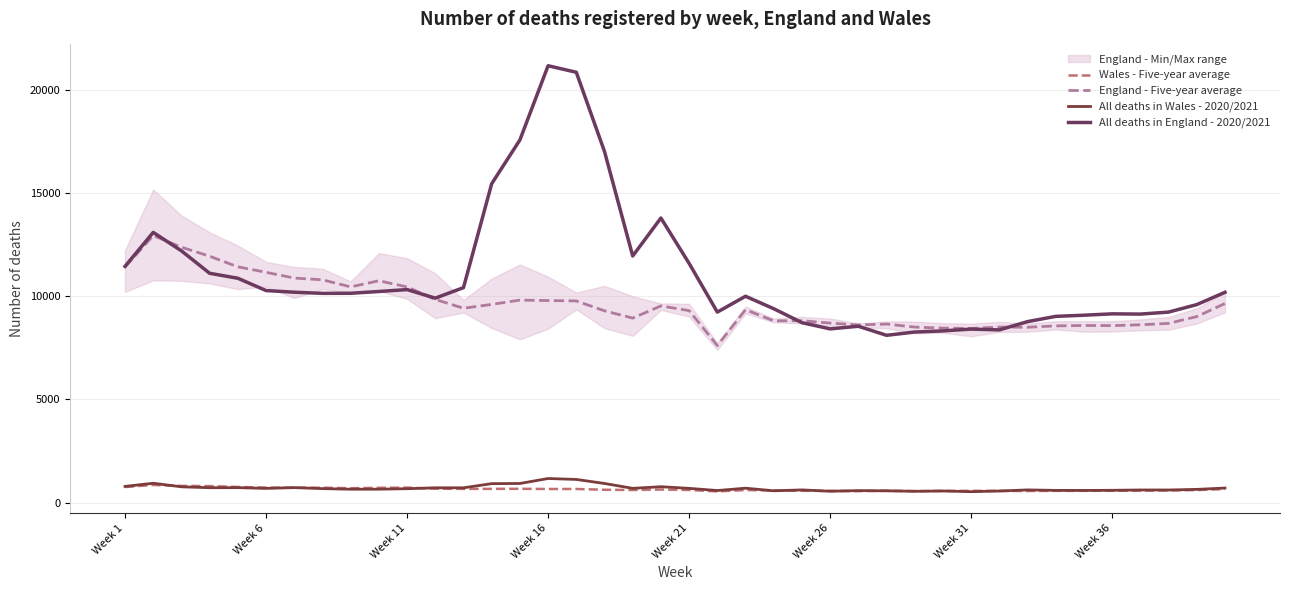

What is the maximum value for All deaths in Wales - 2020/2021?

1169